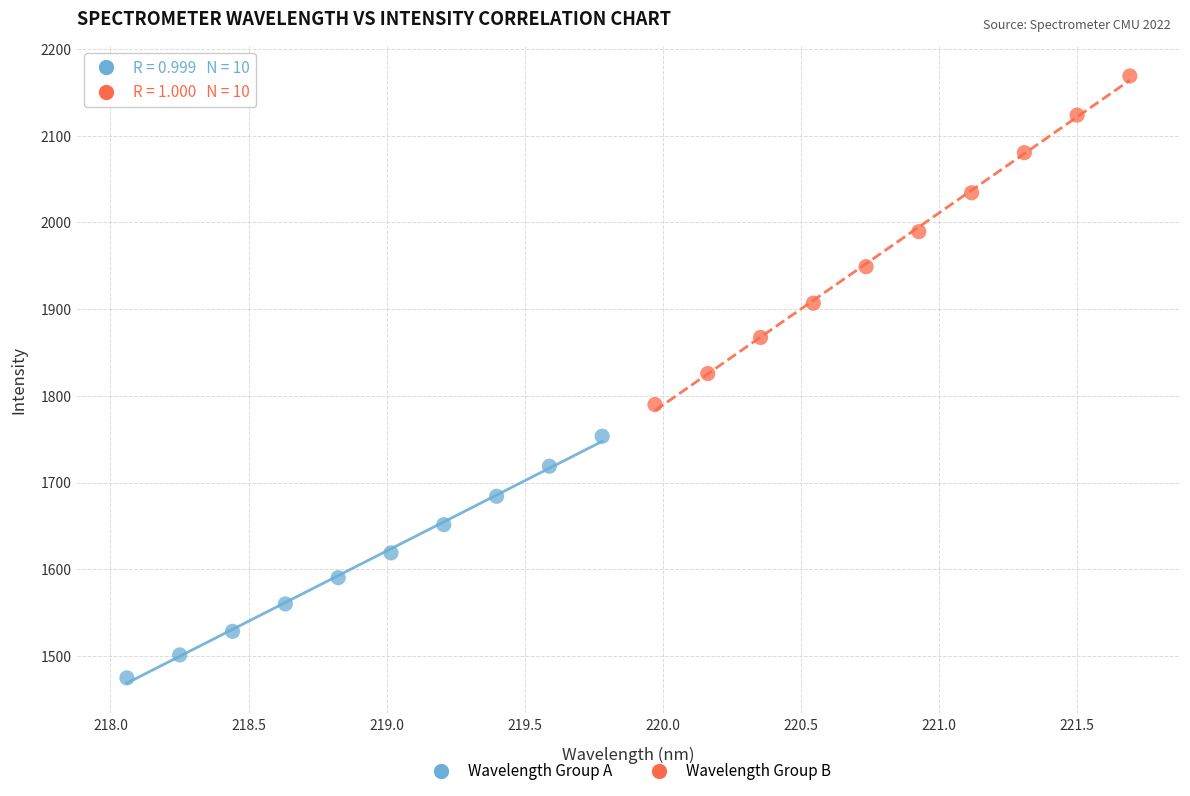

Which series contains the lowest Y value?

Wavelength Group A